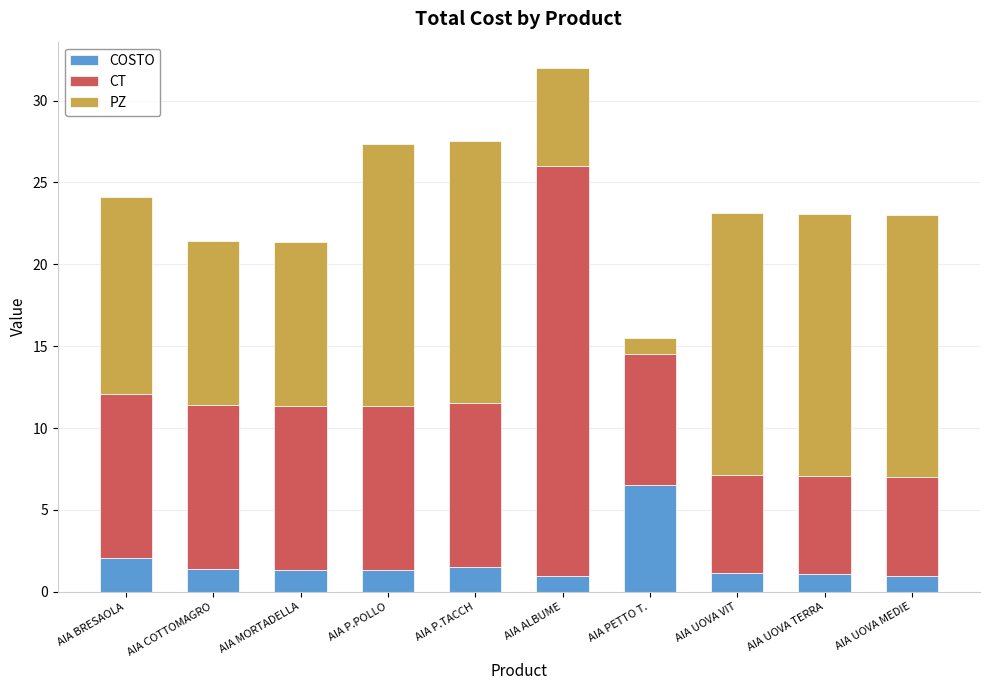

What are all the series names shown in the legend?

COSTO, CT, PZ